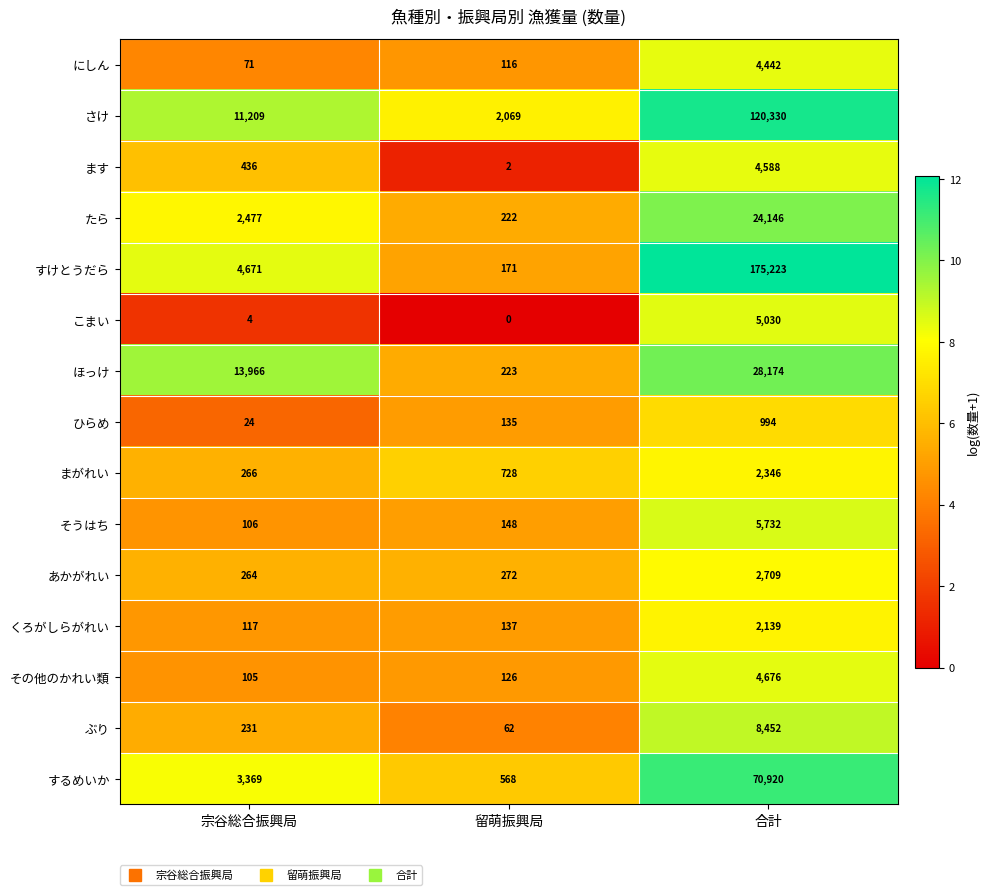

What is the difference between the maximum and minimum values in the あかがれい series?

2445